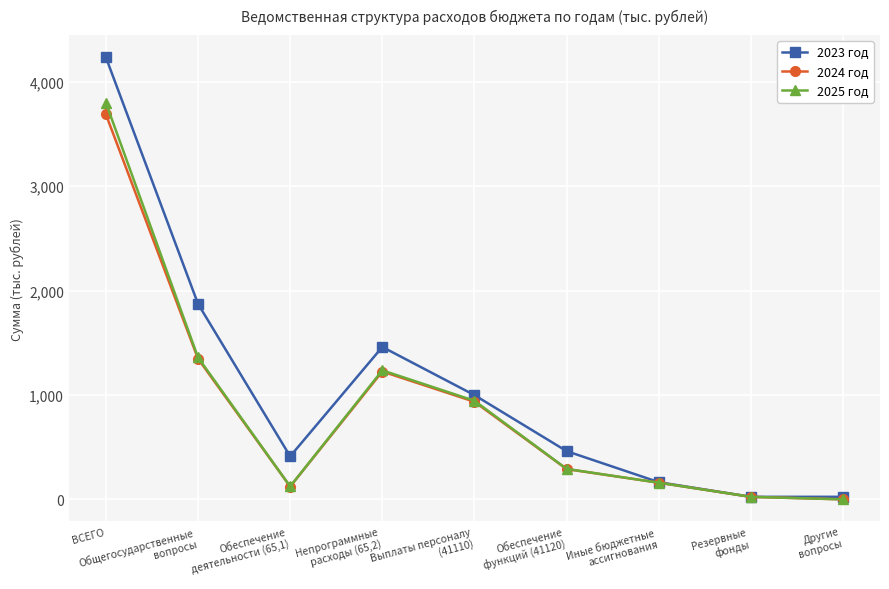

True or false: 2024 год has a value of 6143.1 at ВСЕГО.

False